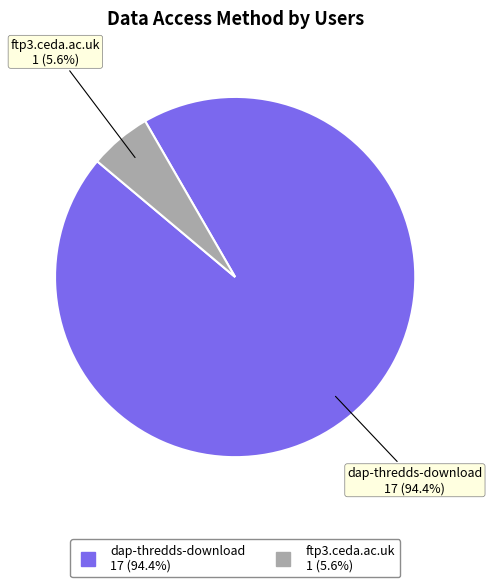

Count the number of slices in the pie.

2